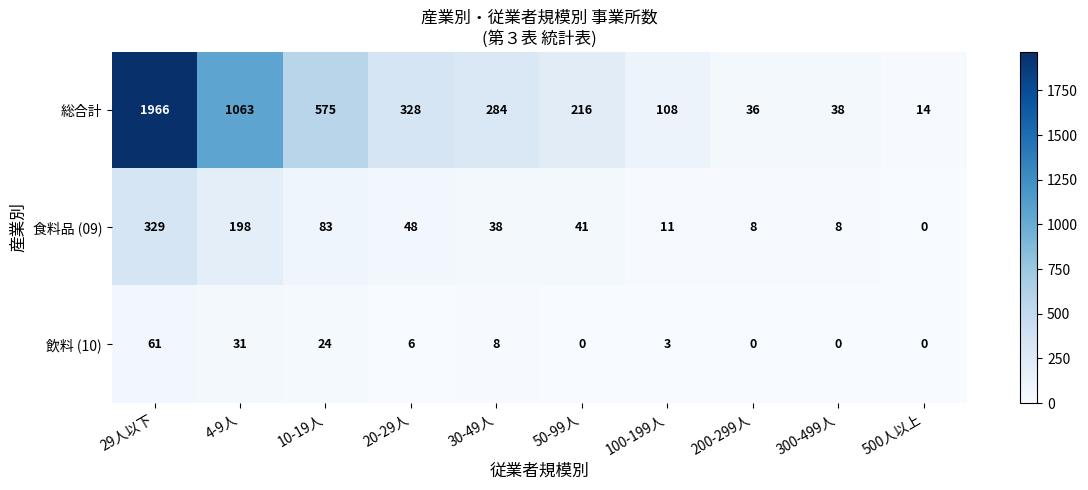

At 10-19人, list the series in order from smallest to largest.

飲料 (10), 食料品 (09), 総合計